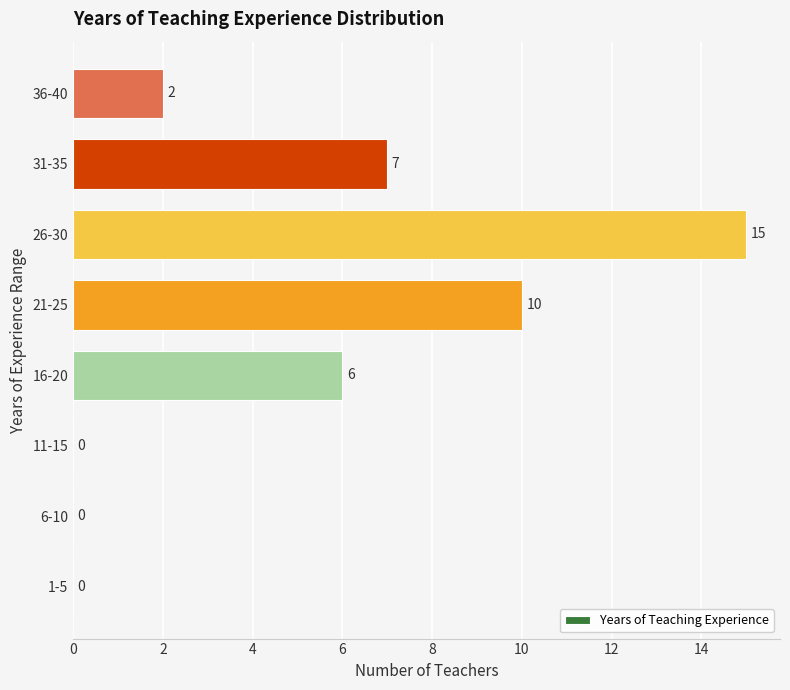

What is the sum of the values at 36-40 and 26-30?

17